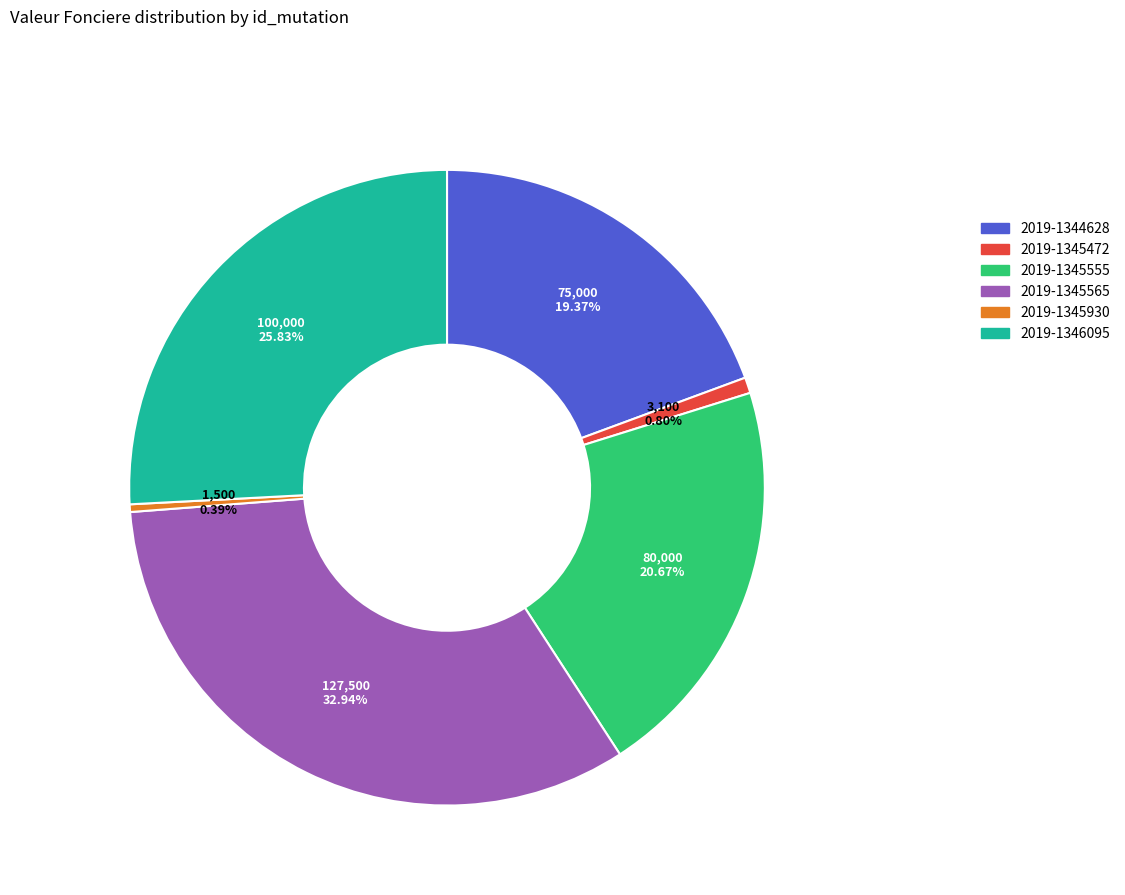

What percentage is the 2019-1345555 slice, to the nearest percent?

21%